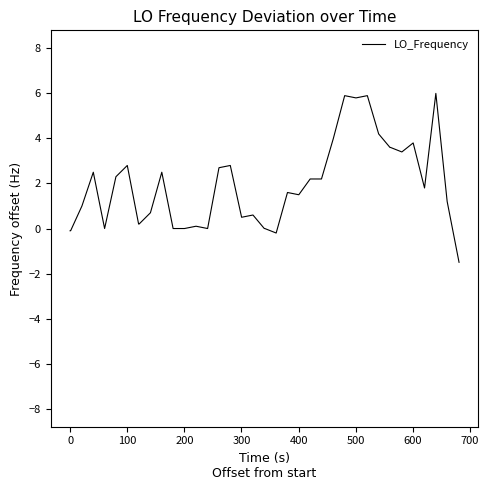

What is the minimum value shown in the chart?

-1.5